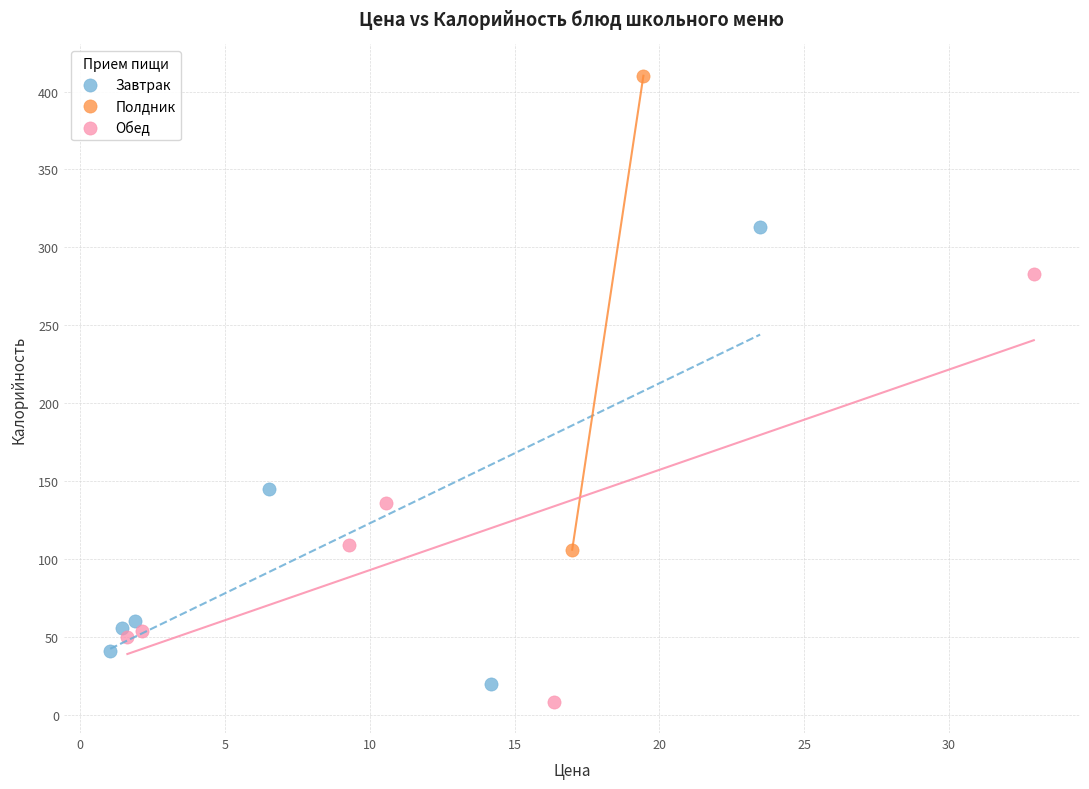

What are all the series names shown in the legend?

Завтрак, Полдник, Обед